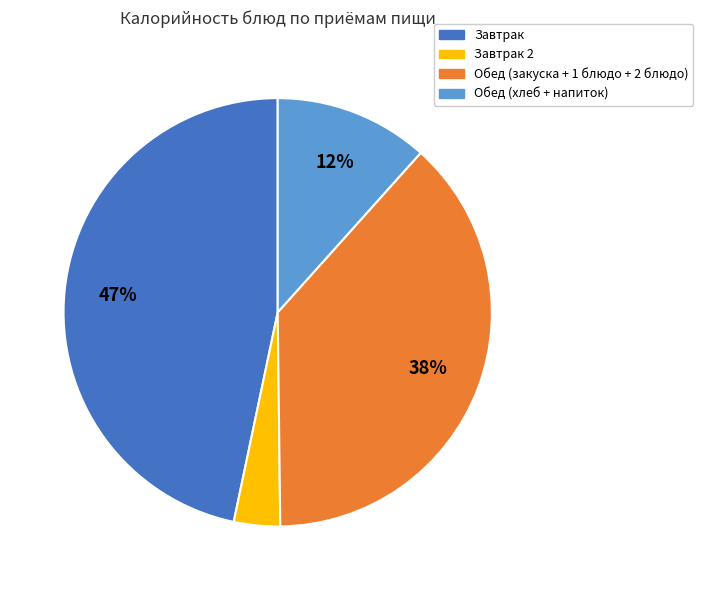

To the nearest percent, what is the average slice percentage?

25%